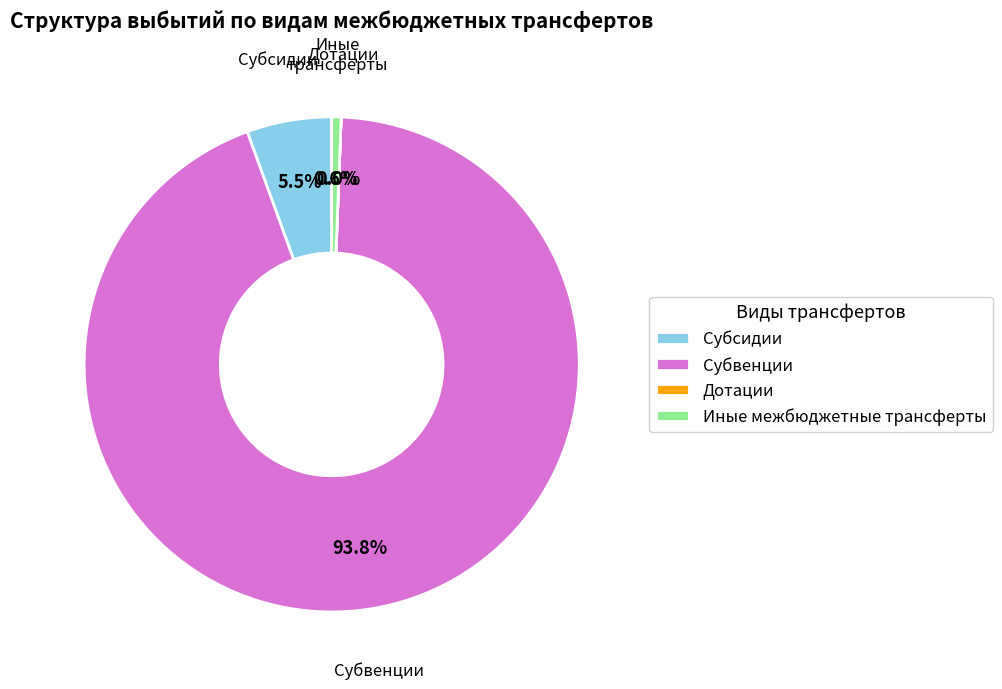

Which category has the biggest portion of the pie?

Субвенции